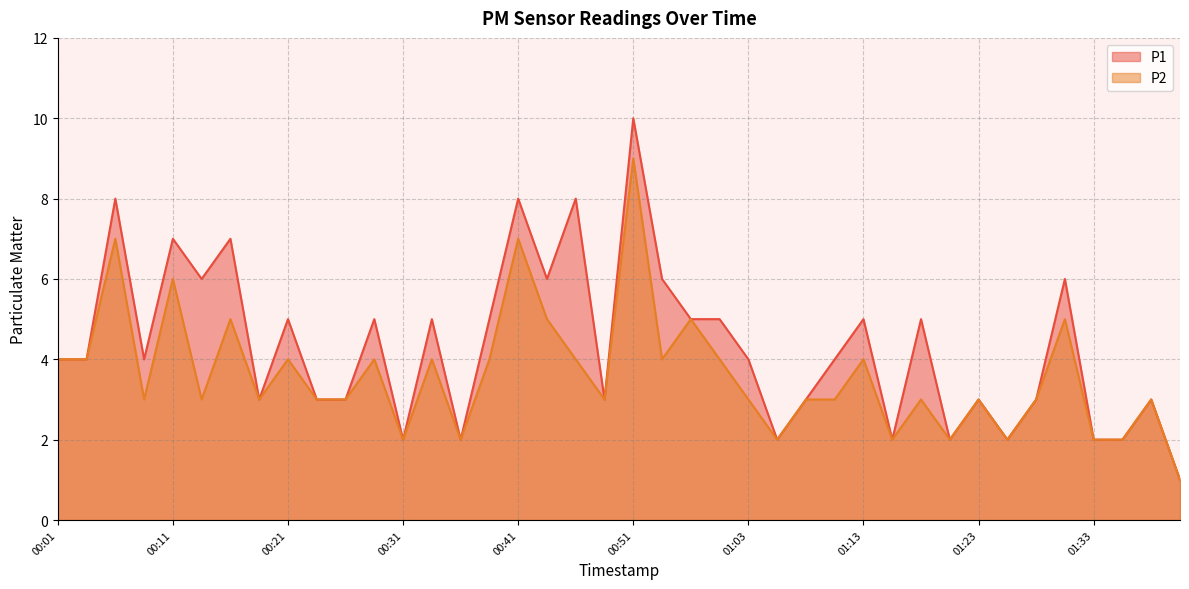

Which series has the largest total across all categories?

P1